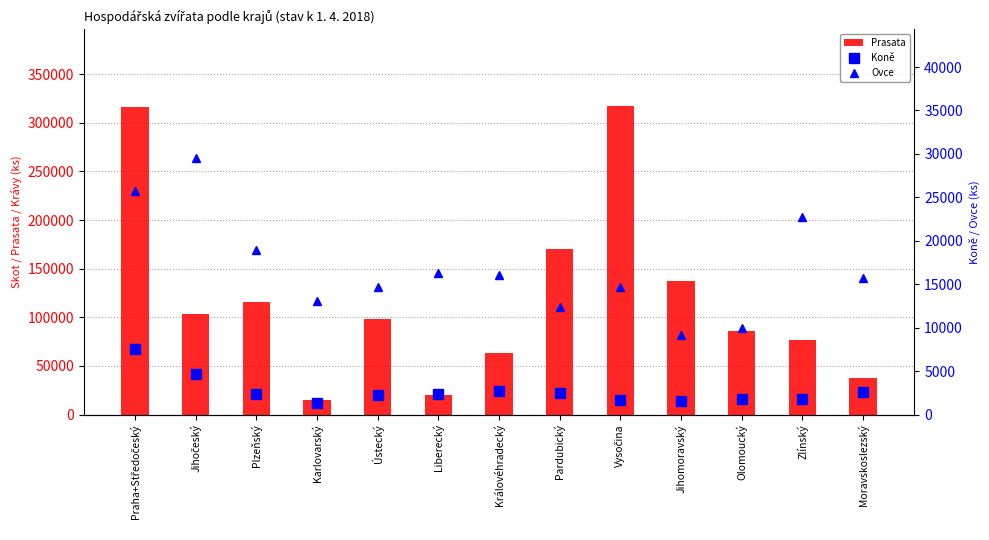

Rank the categories by Prasata value from highest to lowest.

Vysočina, Praha+Středočeský, Pardubický, Jihomoravský, Plzeňský, Jihočeský, Ústecký, Olomoucký, Zlínský, Královéhradecký, Moravskoslezský, Liberecký, Karlovarský